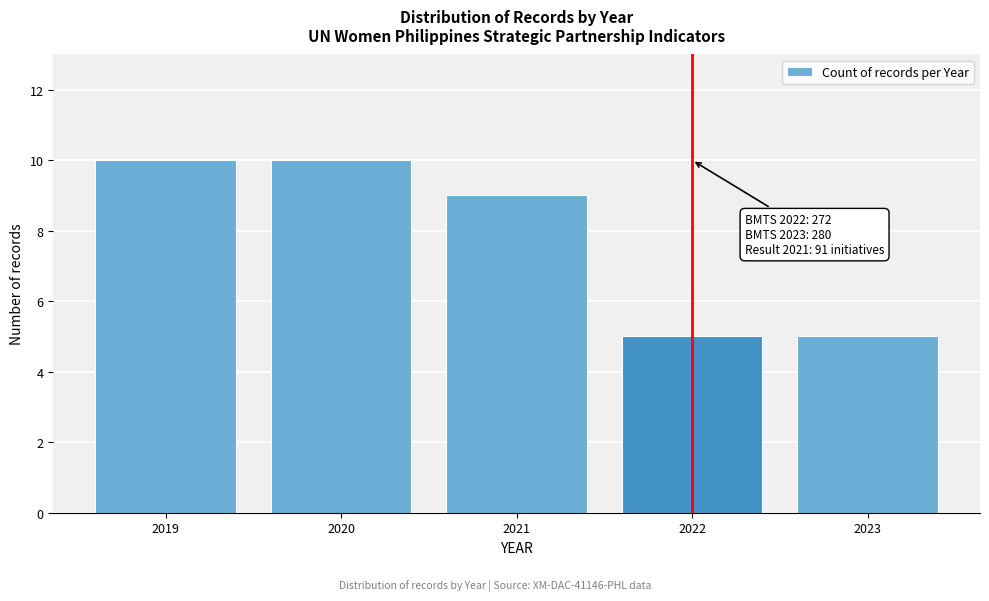

Reading left to right, list all the values displayed in this chart.

10	10	9	5	5